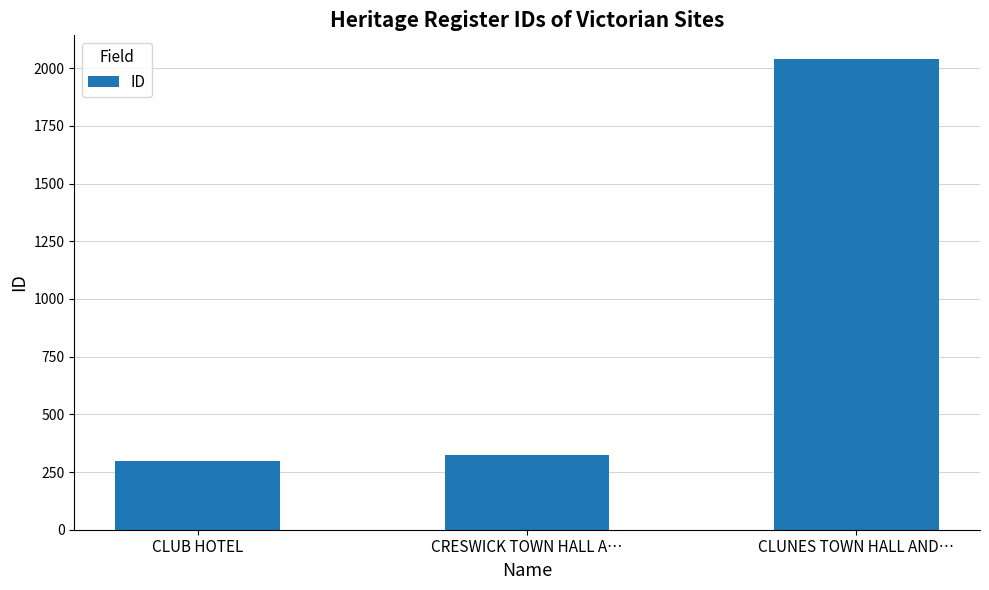

Rank the categories by value from lowest to highest.

CLUB HOTEL, CRESWICK TOWN HALL A…, CLUNES TOWN HALL AND…